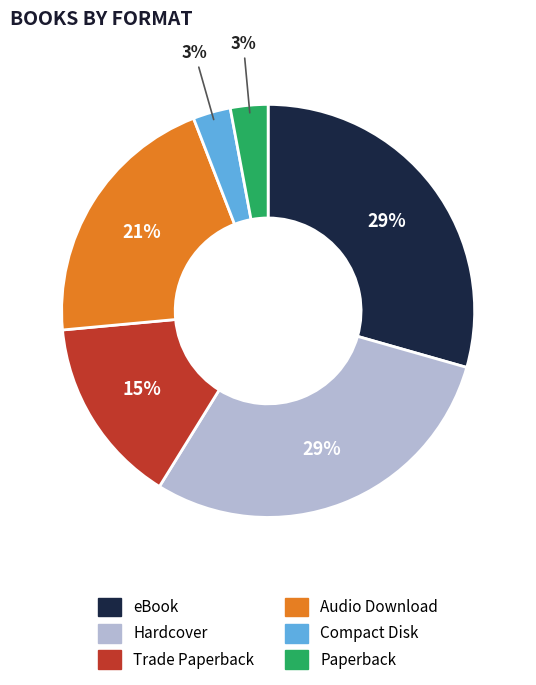

What percentage is the eBook slice, to the nearest percent?

29%